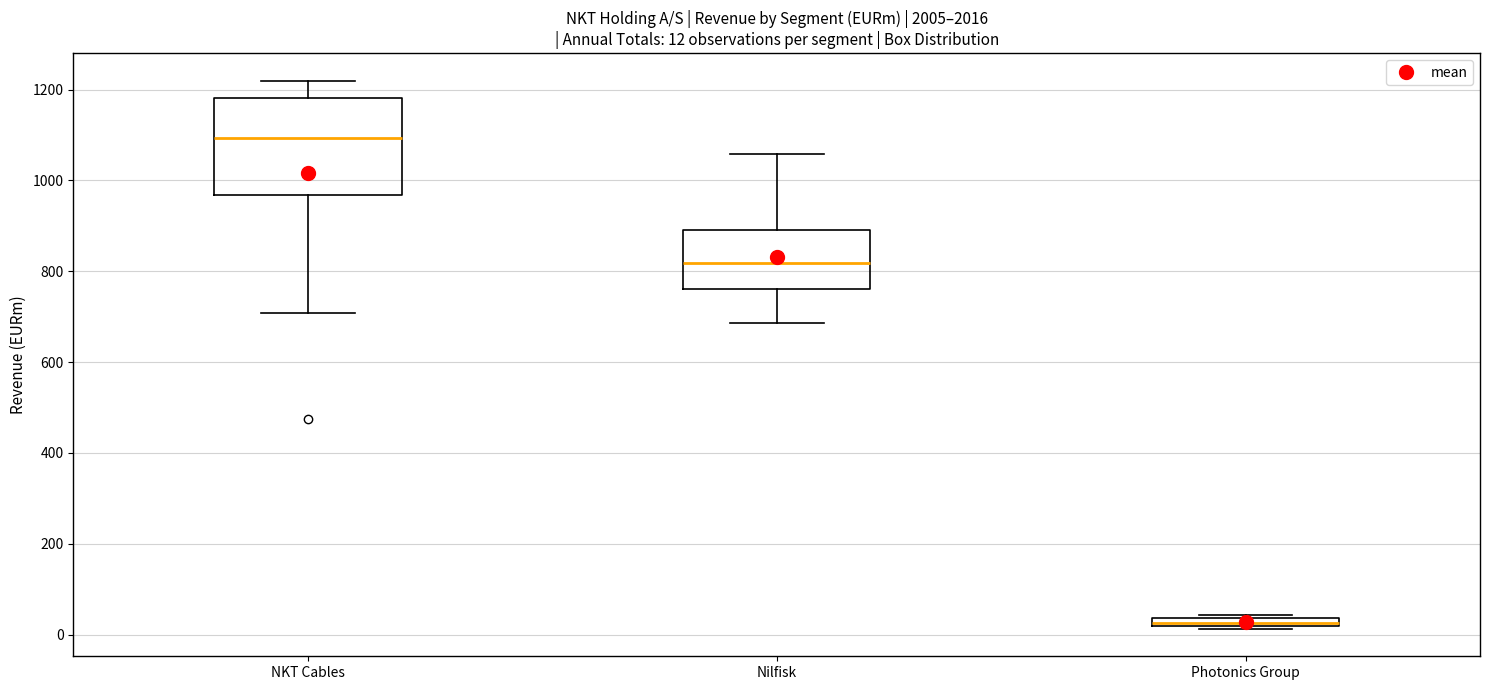

Which box is the tallest, from its lower edge to its upper edge?

NKT Cables